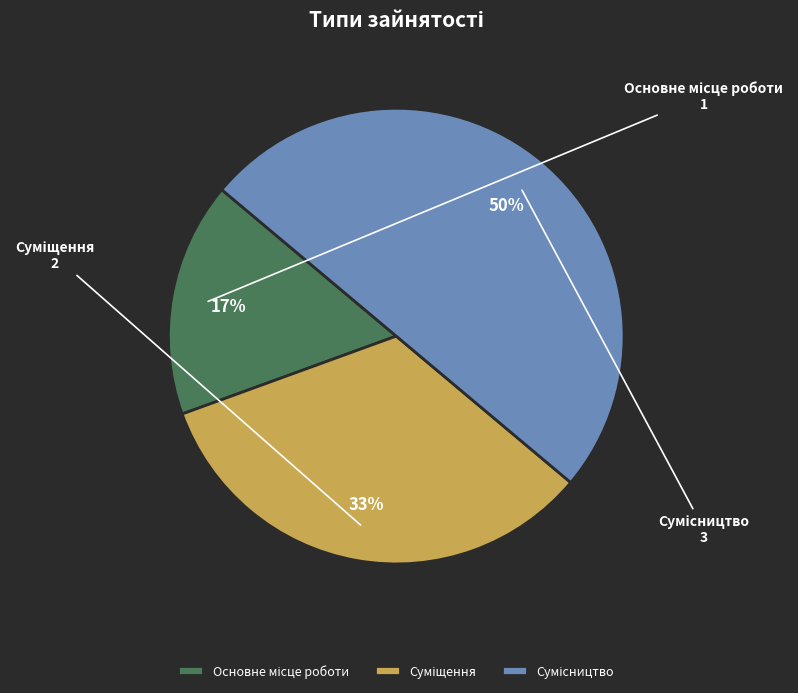

To the nearest percent, what is the difference between the largest and smallest slice percentages?

33%